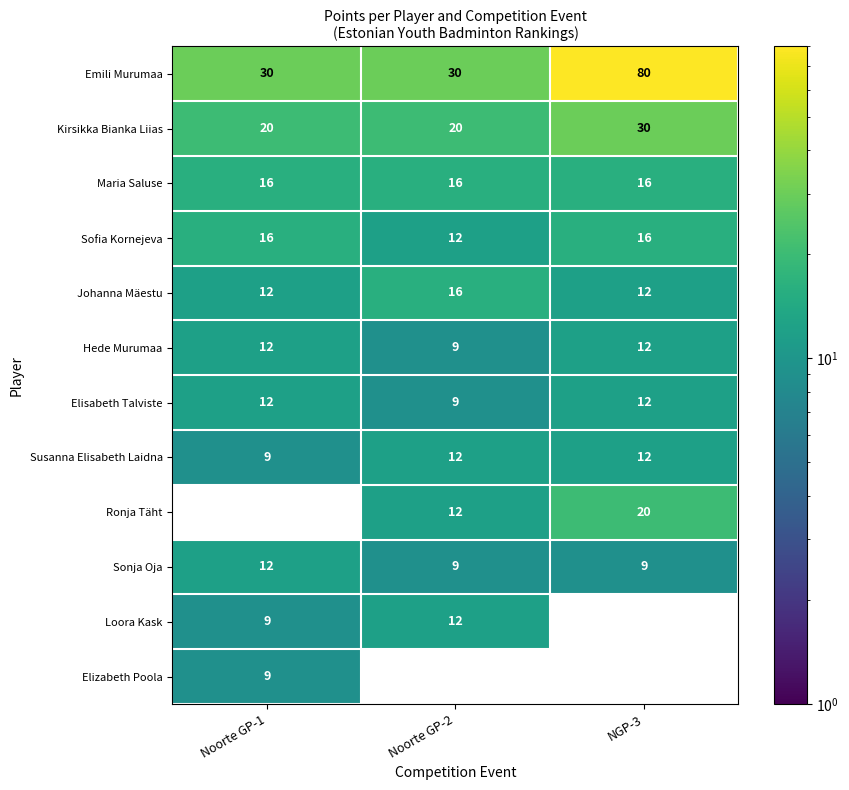

What is the difference between the maximum and minimum values in the Hede Murumaa series?

3